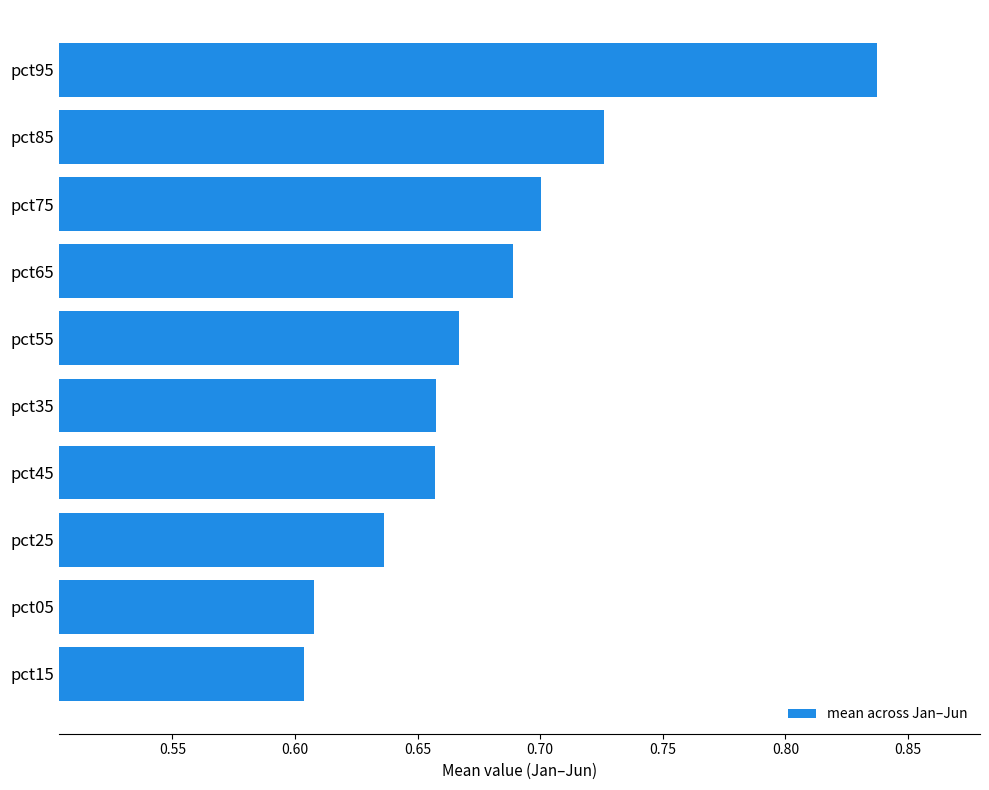

The value at pct15 is 0.6. True or false?

True